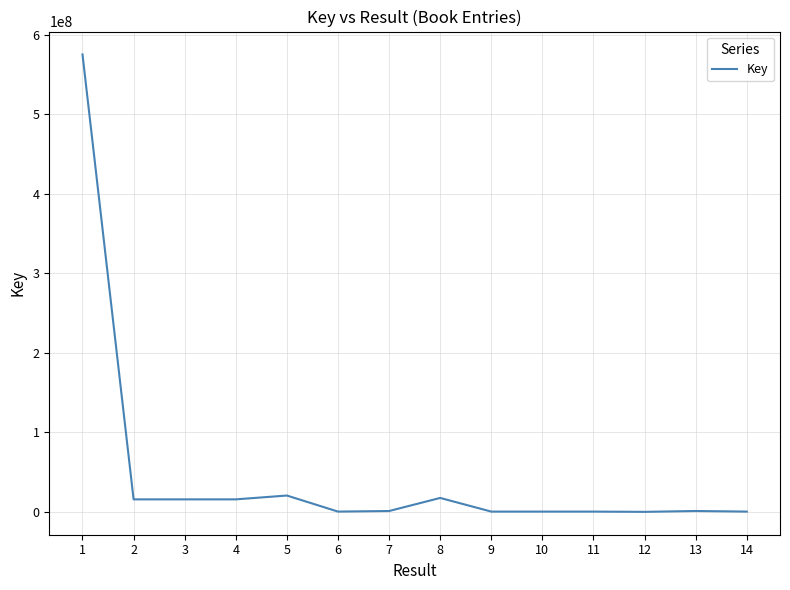

At which label is the value closest to 287777835?

5